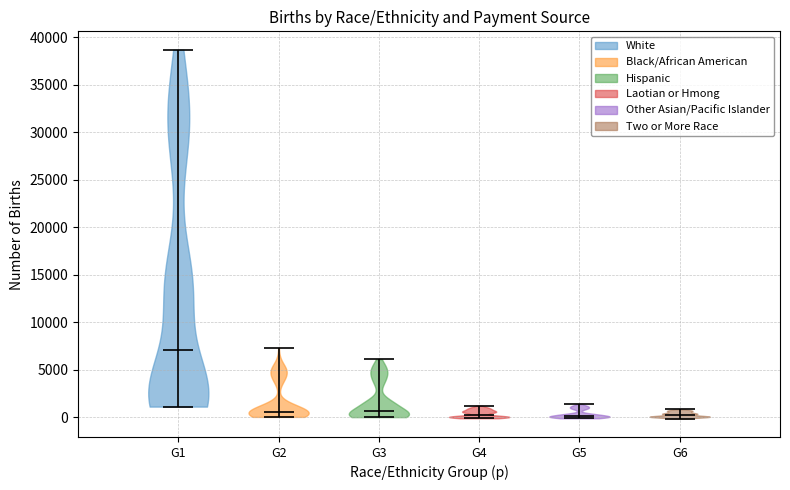

Where does the median line of the violin for G6 sit on the y-axis? The values are not printed on the chart, so give them approximately, as read against the axis.

0